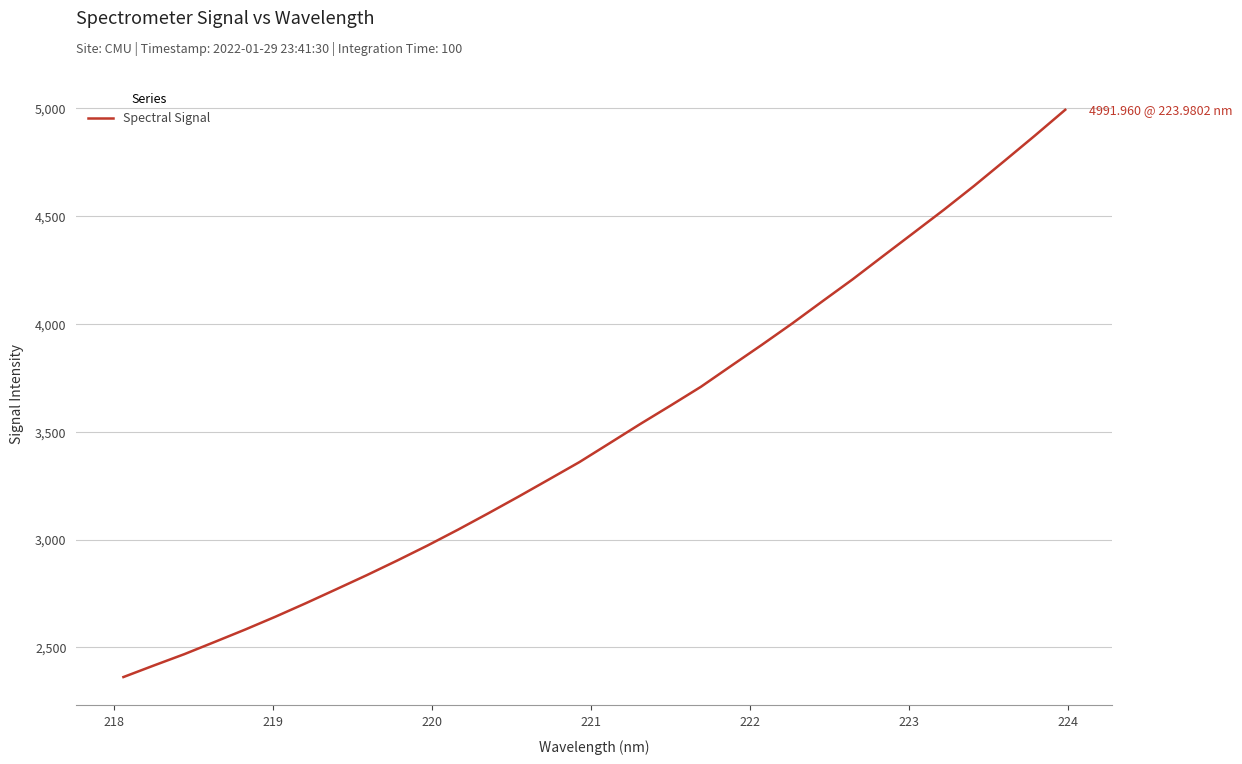

What is the difference between the maximum and minimum values?

2629.6